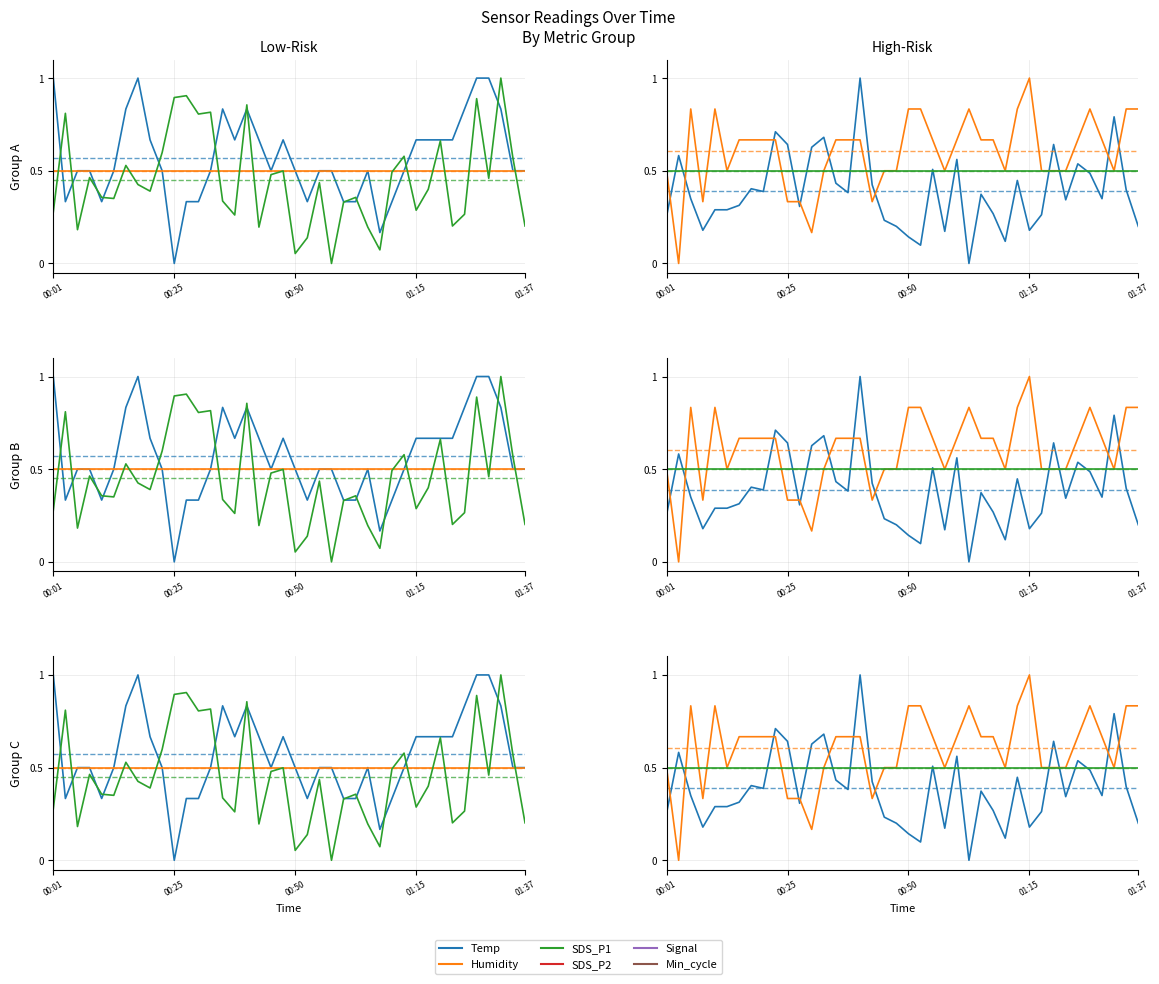

How many lines are shown in the chart?

4